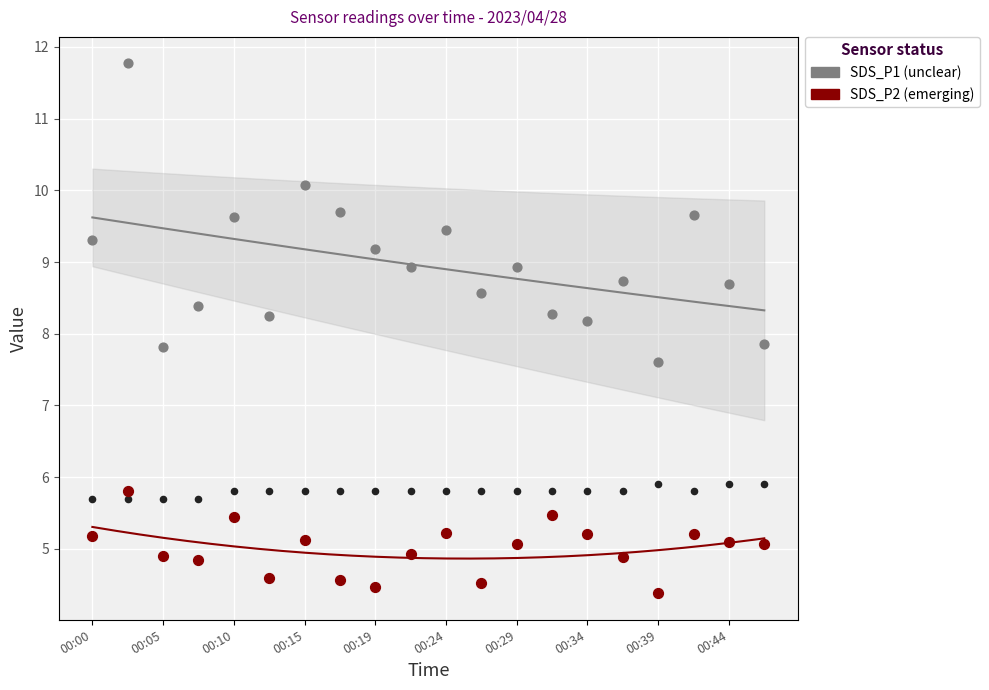

Across all data points, what is the range of Y values (max minus min)?

7.4